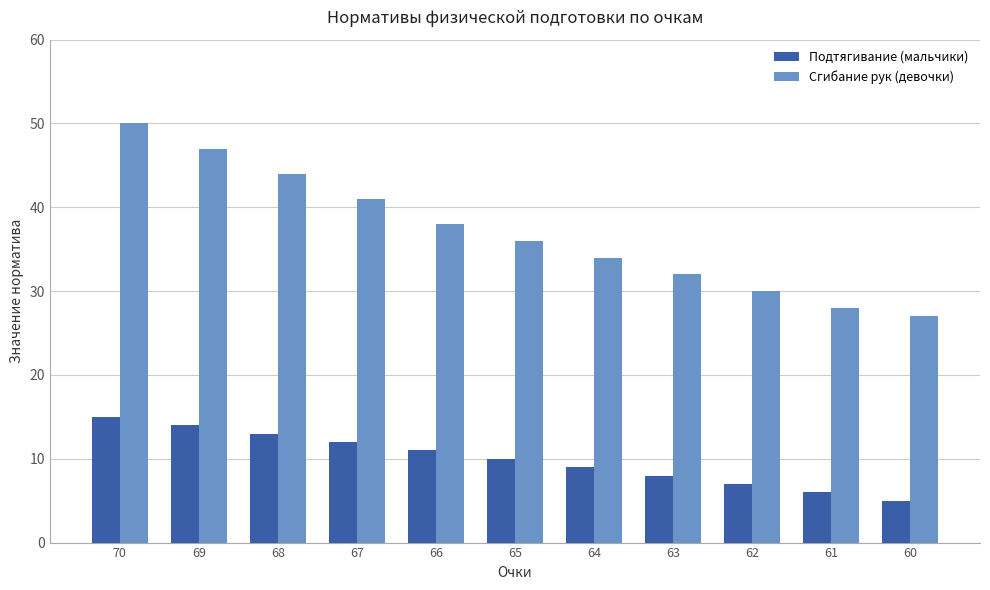

True or false: Подтягивание (мальчики) has a value of 11 at 66.

True